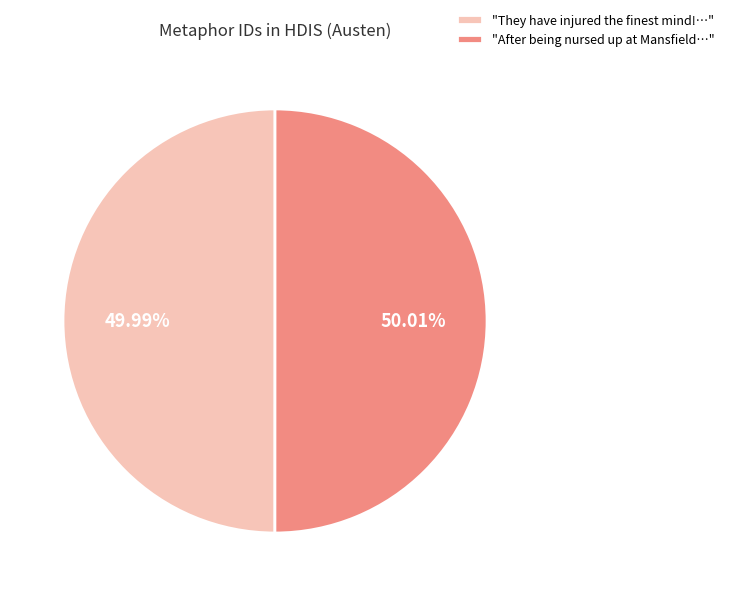

What is the ratio of the value at "After being nursed up at Mansfield…" to the value at "They have injured the finest mind!…"?

1.0